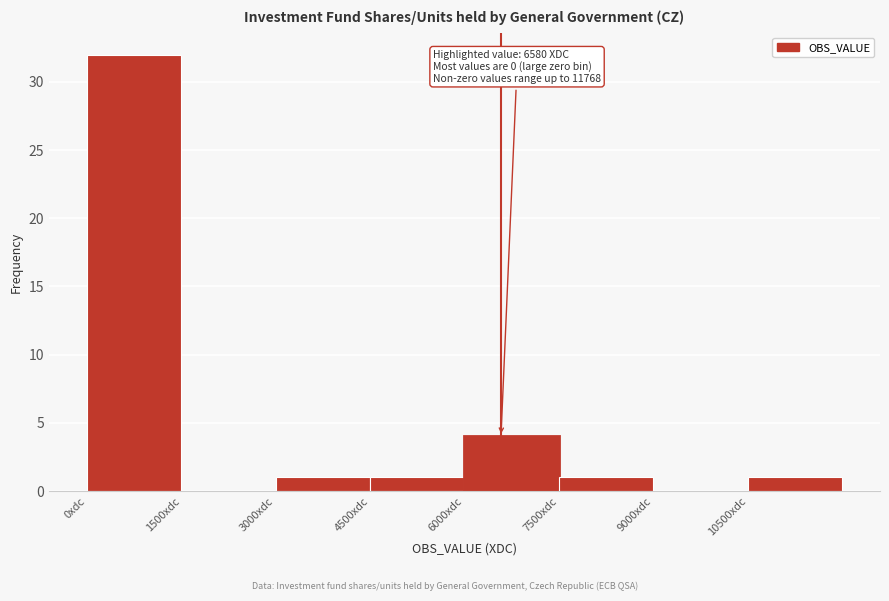

Over which range of the x-axis is the bar tallest?

0 to 1500